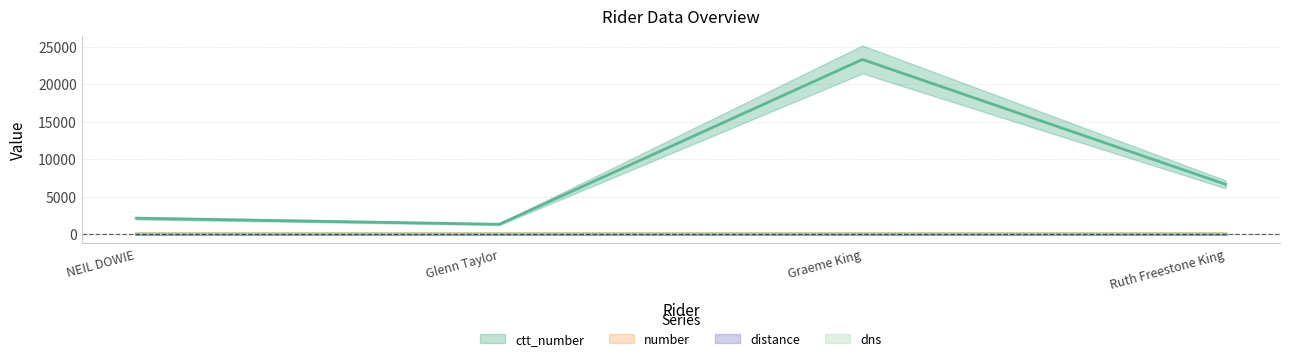

At which category is the sum across all series the highest?

Graeme King